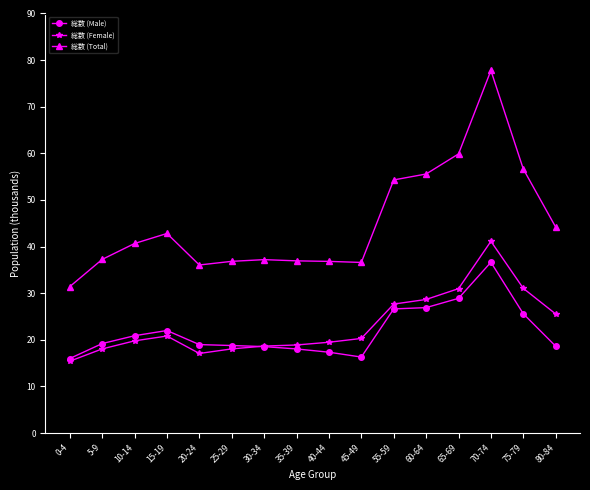

How many data points does each series have?

16